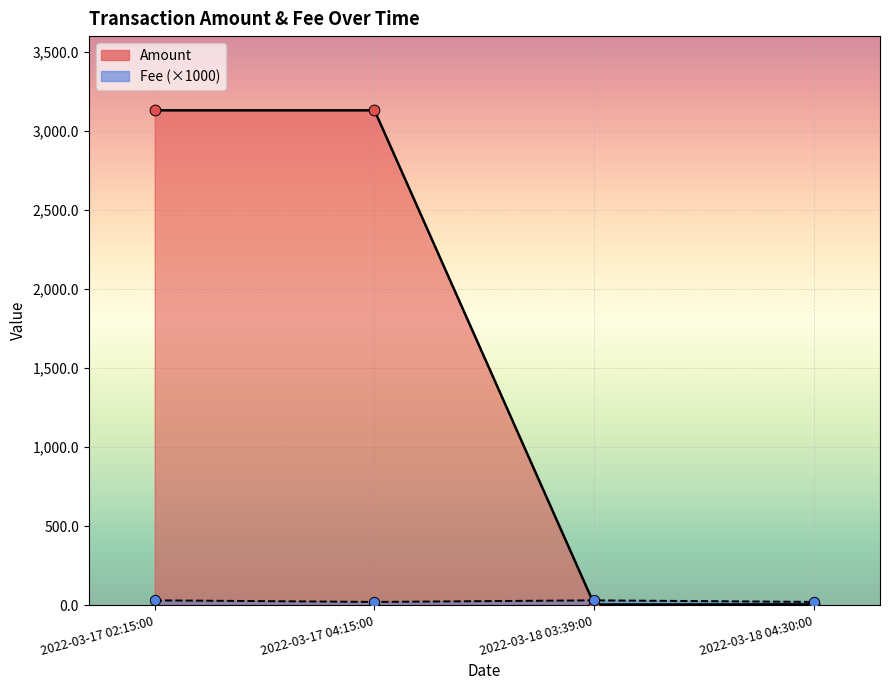

Which series has the widest spread of Y values?

Amount